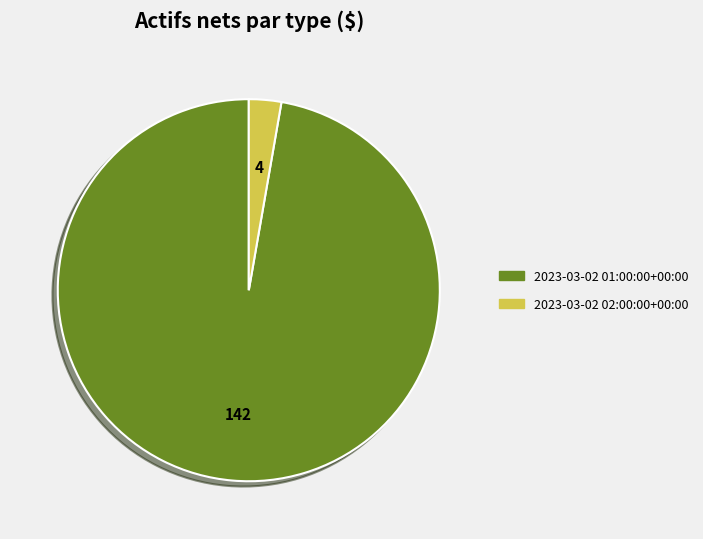

The 2023-03-02 02:00:00+00:00 slice represents 3% of the pie. True or false?

True